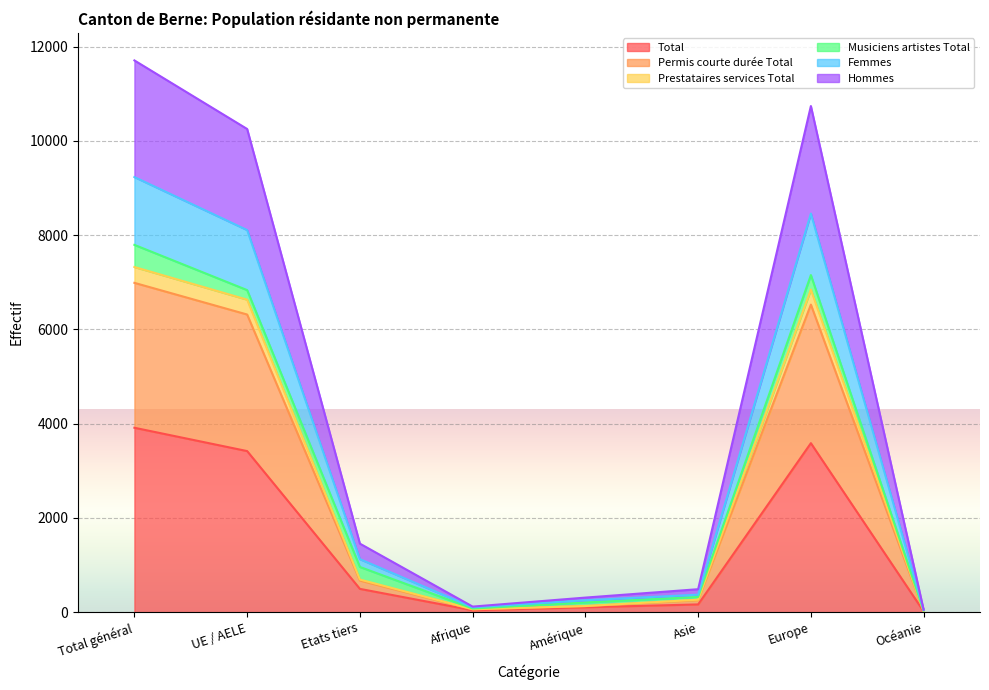

What are all the series names shown in the legend?

Total, Permis courte durée Total, Prestataires services Total, Musiciens artistes Total, Femmes, Hommes